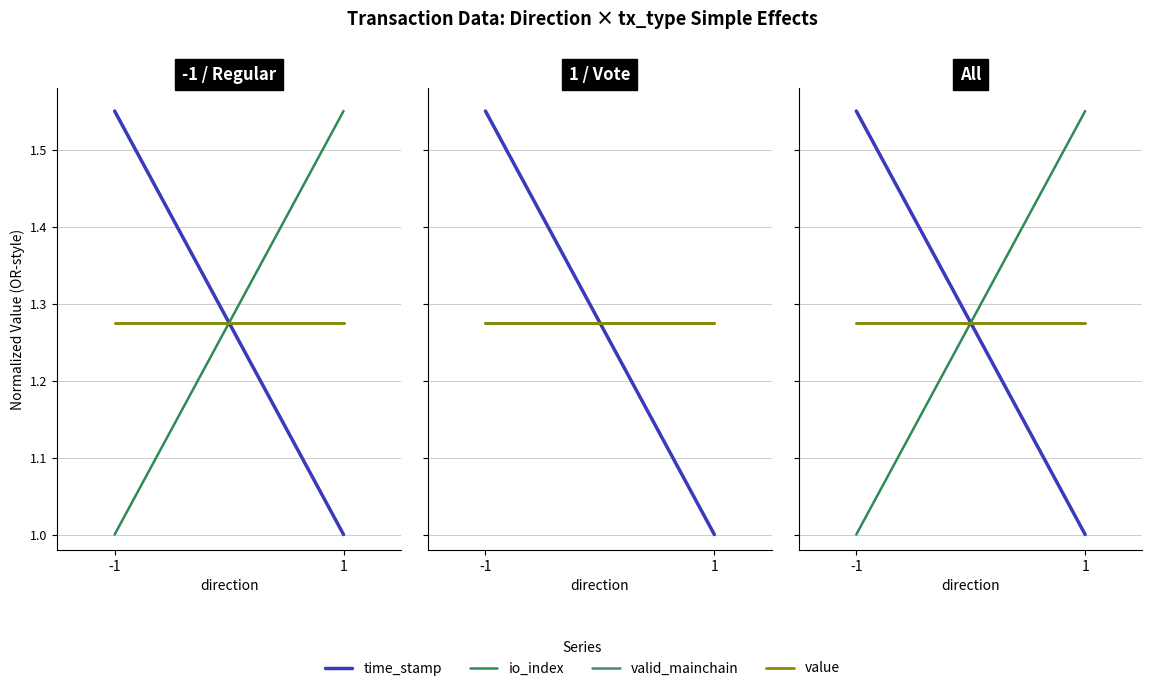

Does the chart display data point markers on the line(s)?

No